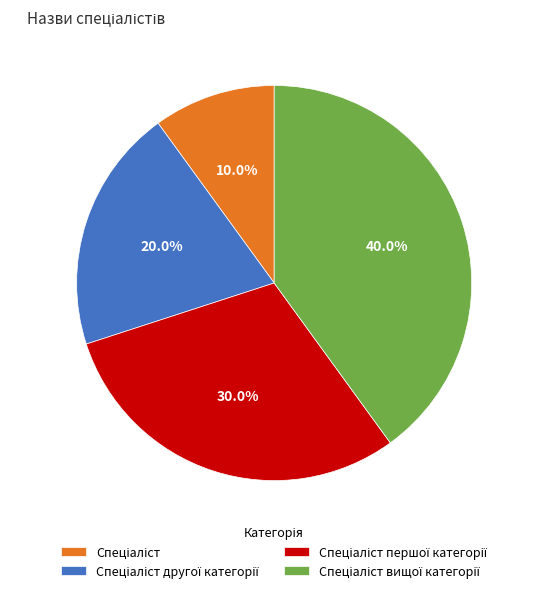

Is there any slice that represents more than half of the pie?

No